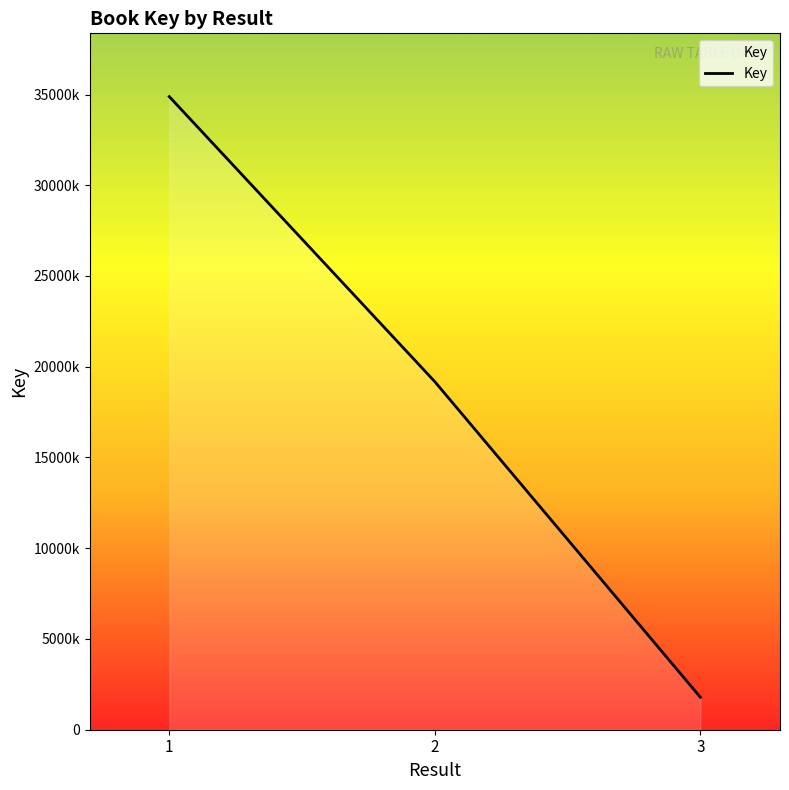

Does the chart display data point markers on the line(s)?

No